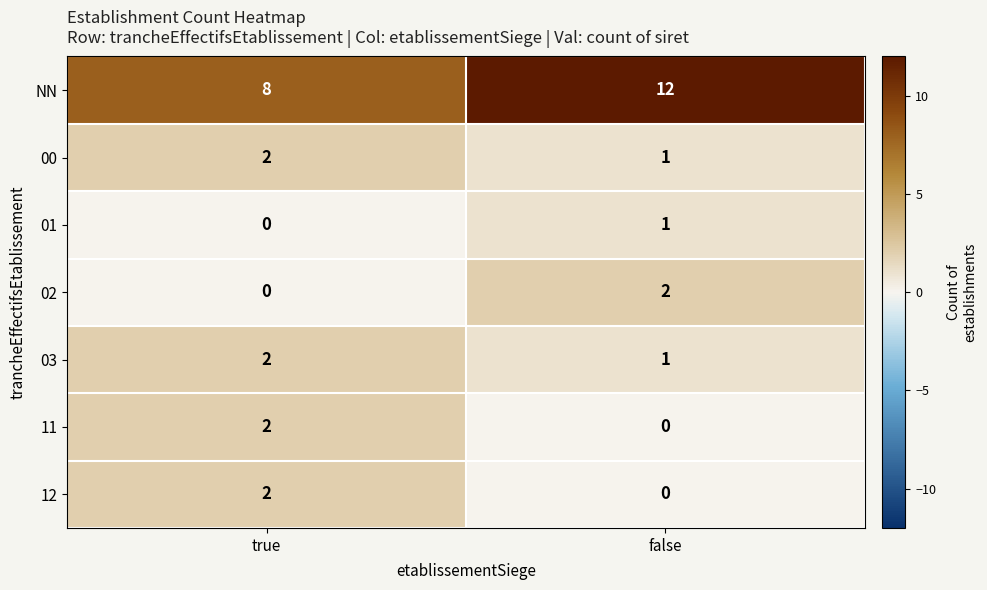

List the labels in order of 11 value, largest first.

true, false